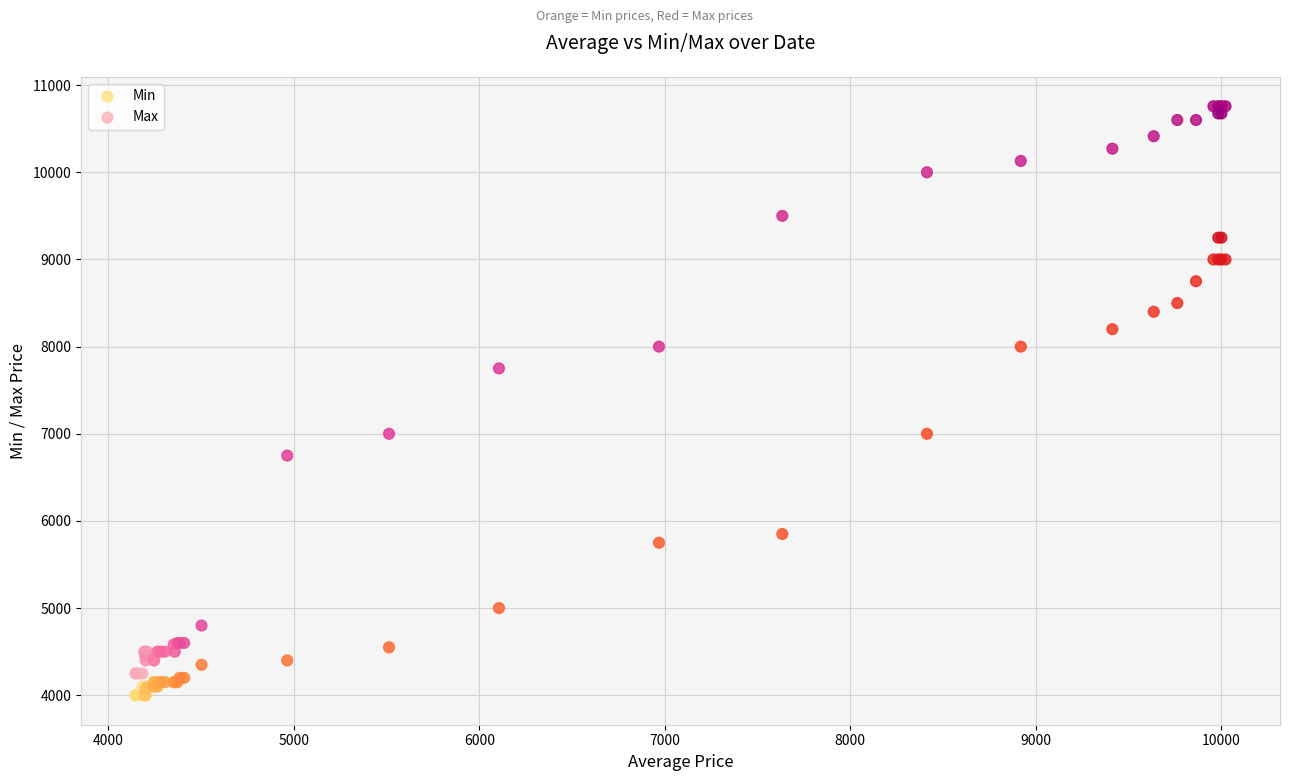

Which series has the largest Y range (max minus min)?

Max